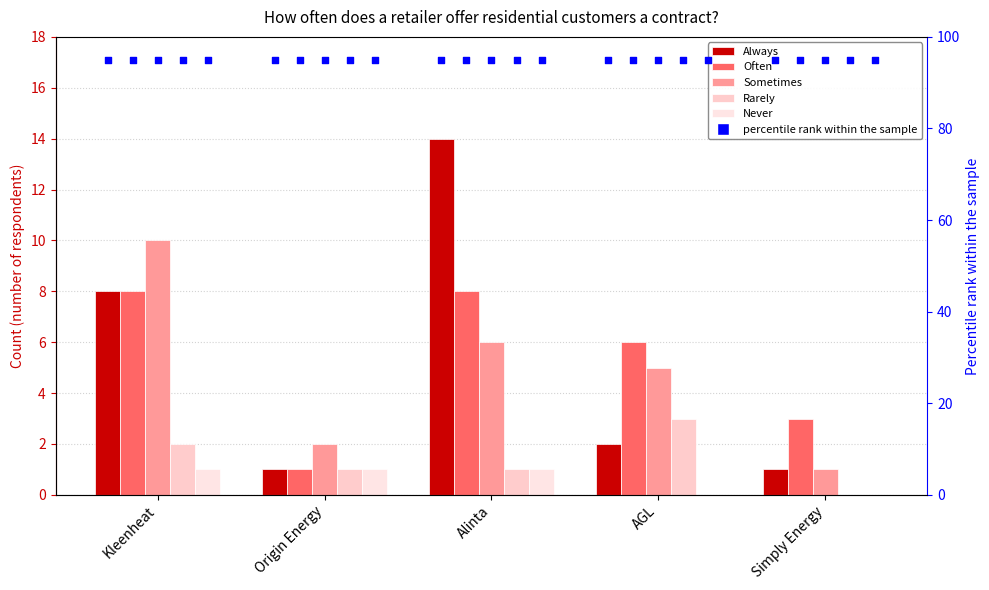

Which series has the largest total across all categories?

Always